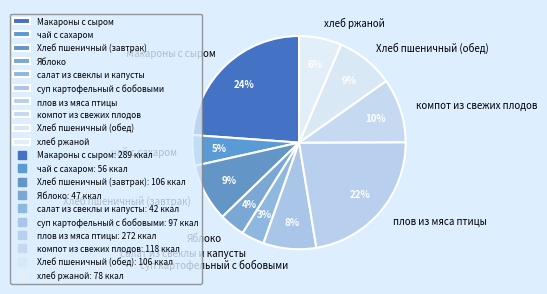

To the nearest percent, what is the average slice percentage?

10%